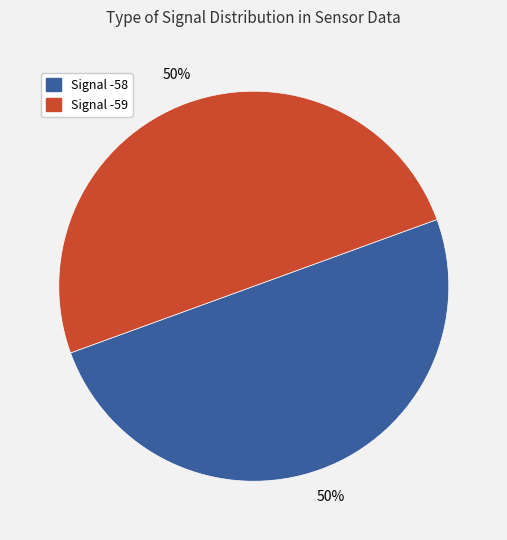

Is it true that Signal -58 is 58% of the pie?

False